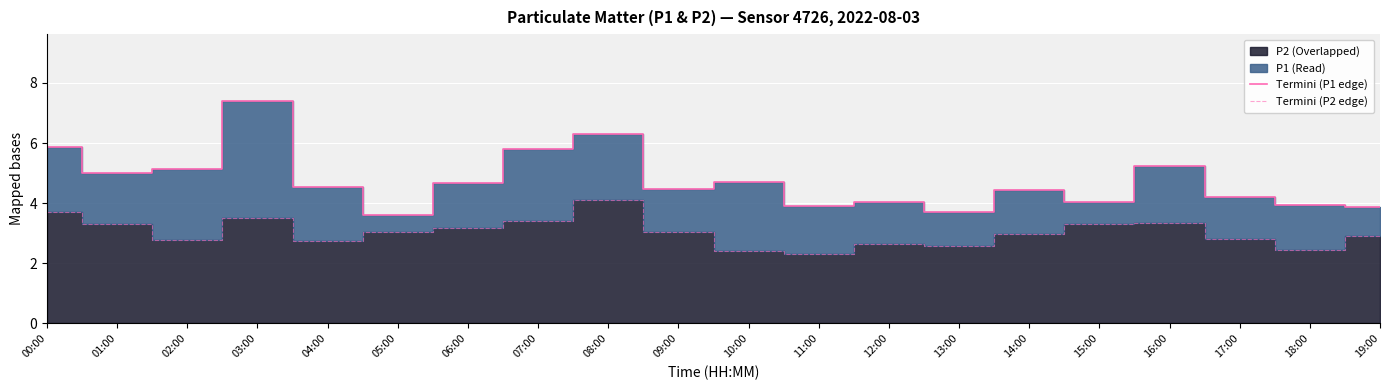

True or false: Termini (P1 edge) and Termini (P2 edge) intersect in this chart.

False